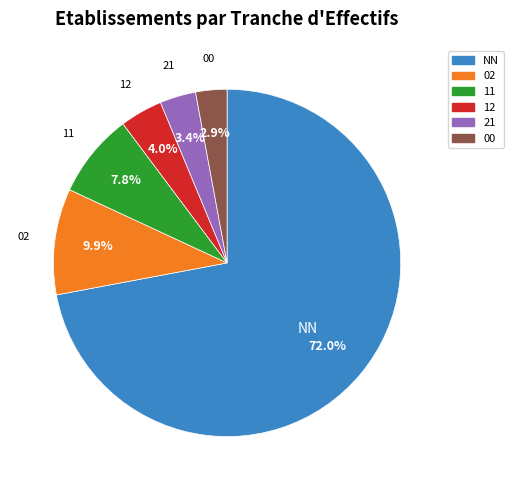

To the nearest percent, what is the combined percentage of 11 and 12?

12%